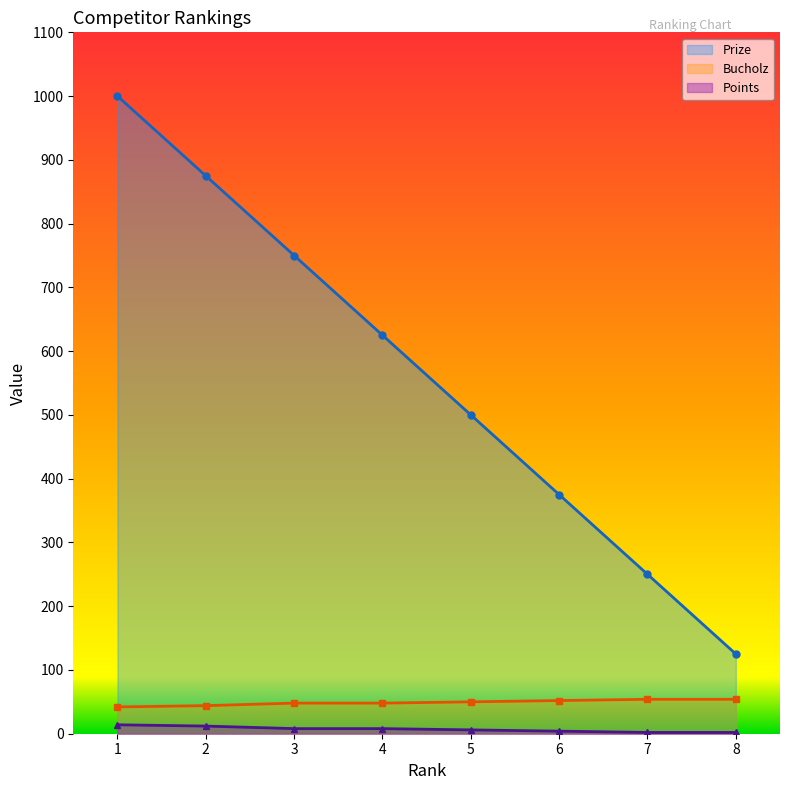

At which label does Prize reach its peak?

1